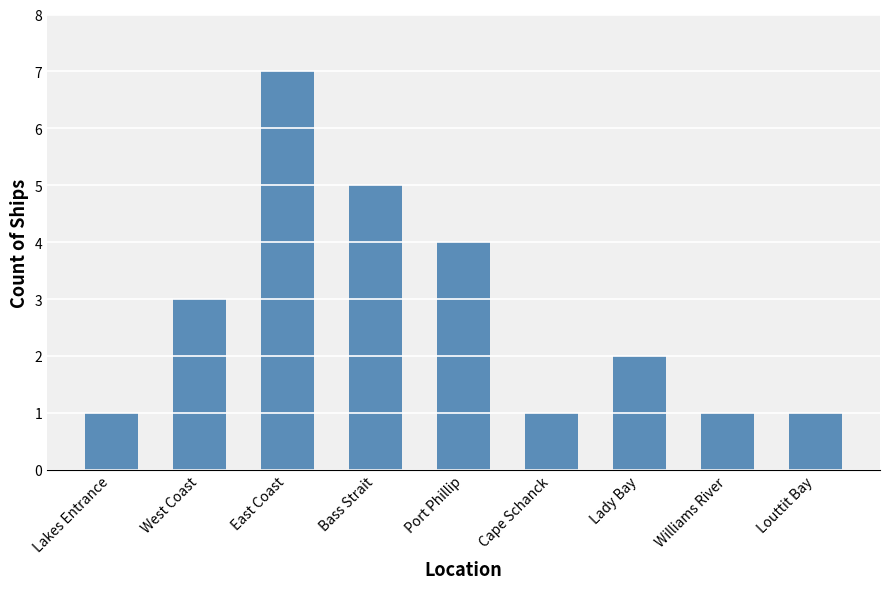

Reading left to right, list all the values displayed in this chart.

Lakes Entrance=1	West Coast=3	East Coast=7	Bass Strait=5	Port Phillip=4	Cape Schanck=1	Lady Bay=2	Williams River=1	Louttit Bay=1